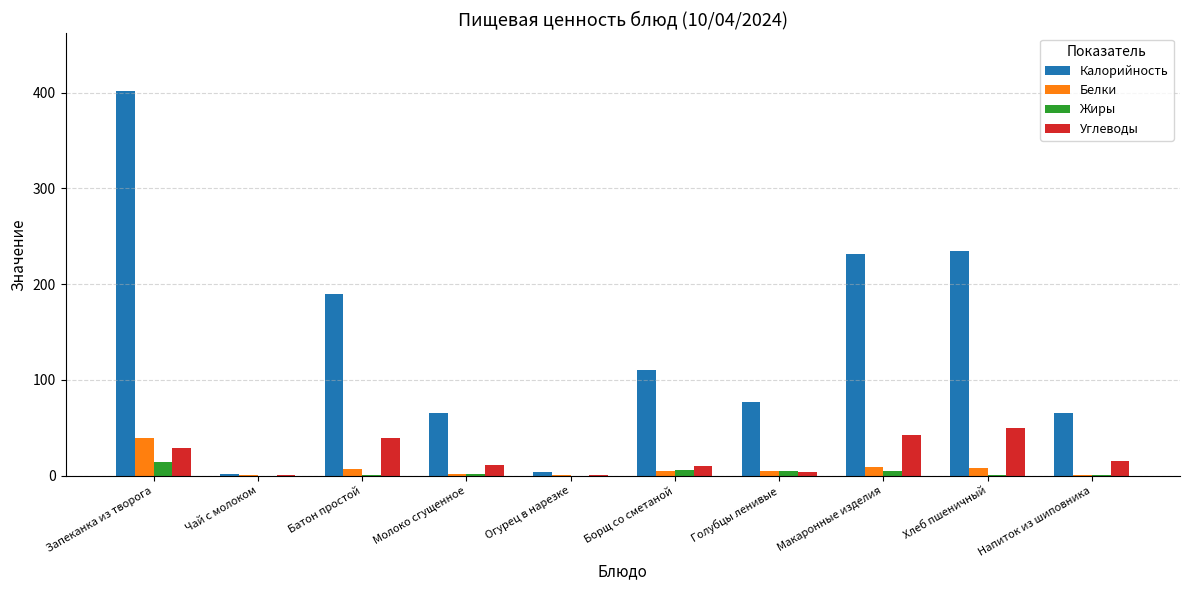

Where is Углеводы nearest to the value 24?

Запеканка из творога